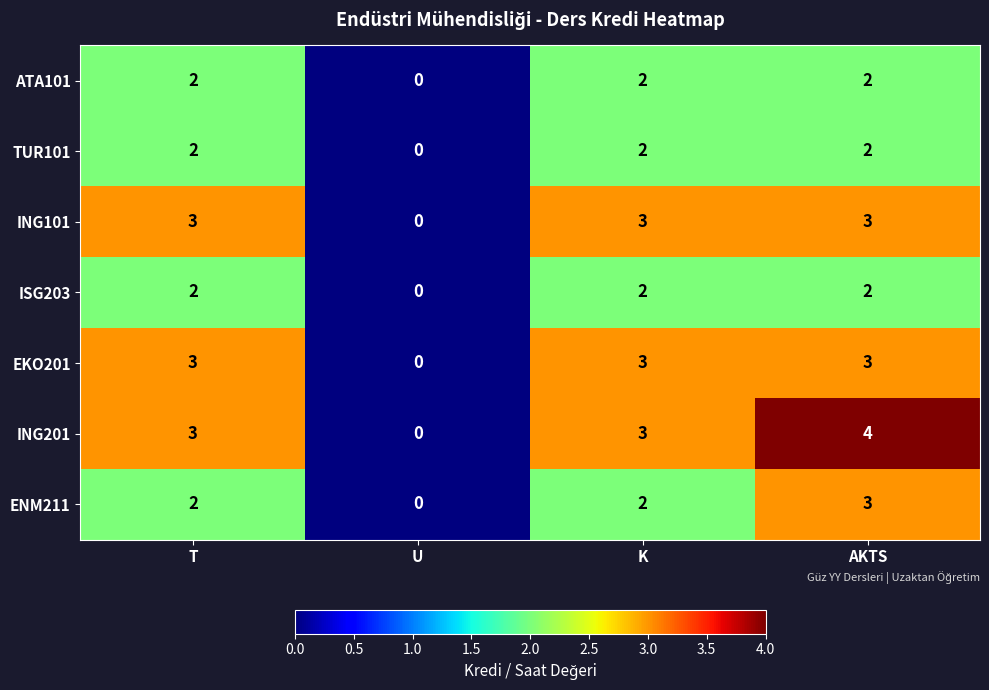

Count the number of data series in this chart.

7